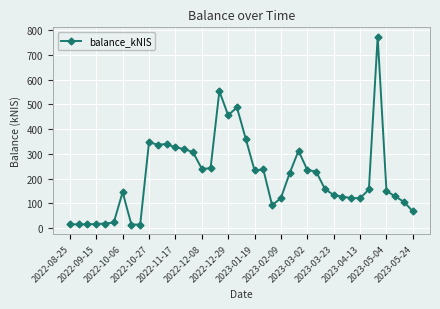

What is the value of the 33rd point from the left?

121.0